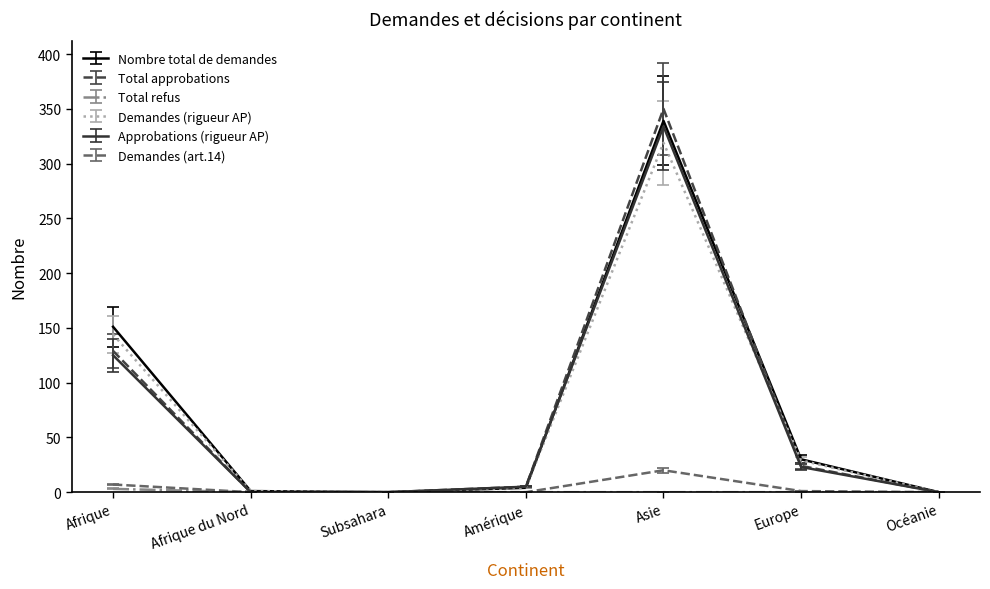

At which label does Total approbations reach its peak?

Asie